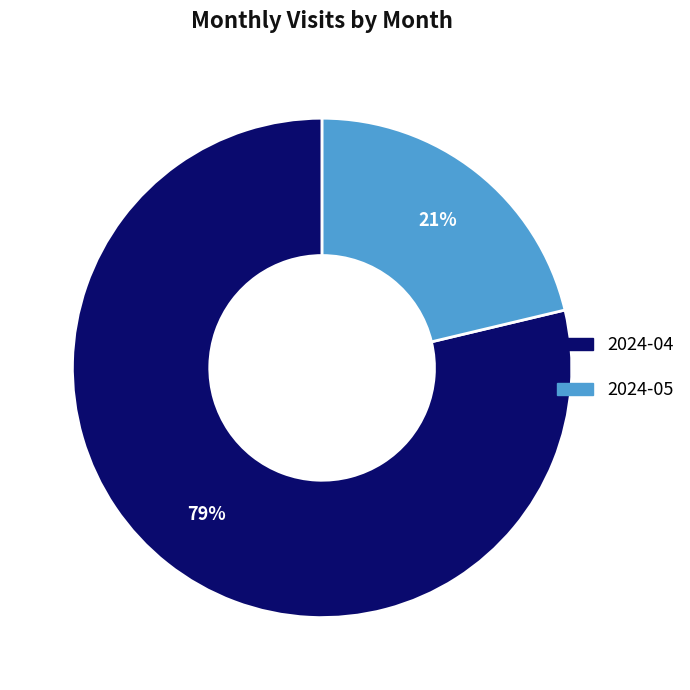

Combined, do 2024-04 and 2024-05 account for over 50%?

Yes